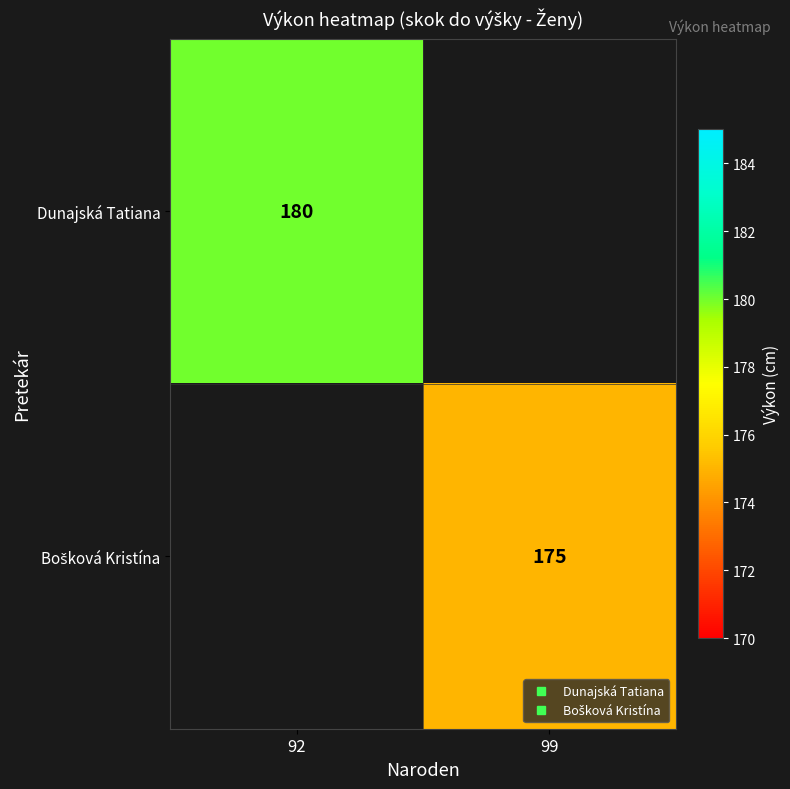

Is the value of Dunajská Tatiana at 99 greater than the value of Bošková Kristína at 92?

No